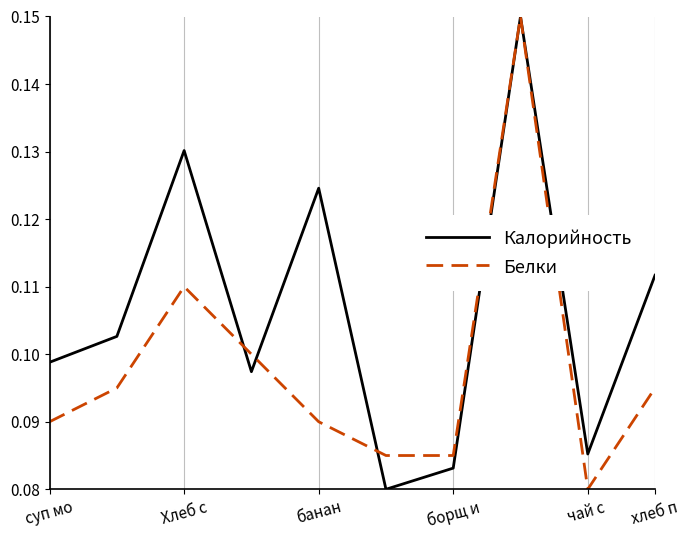

True or false: Калорийность and Белки cross at least once.

True